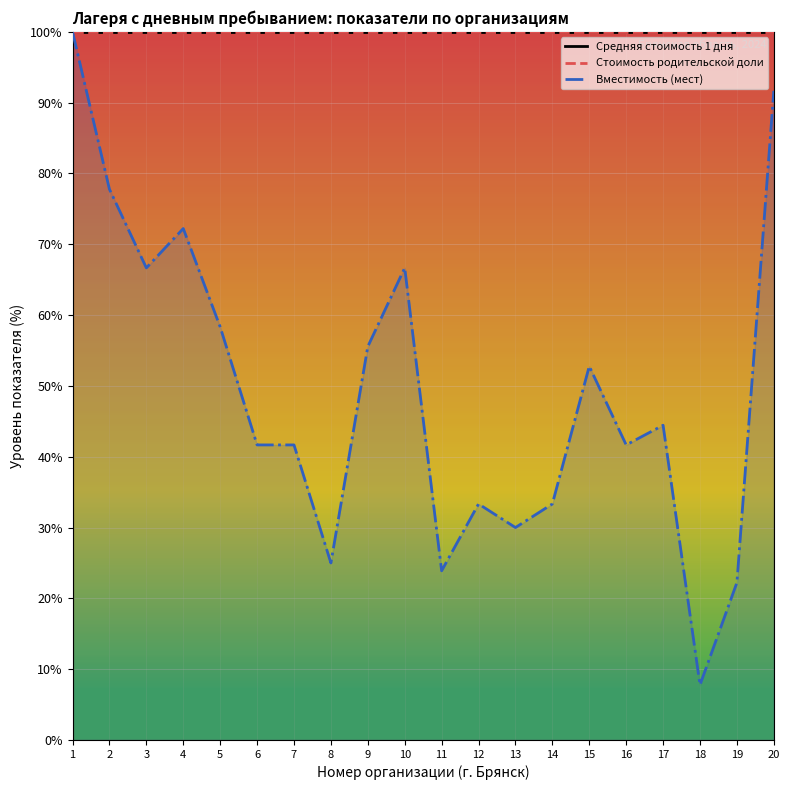

At which label is Вместимость (мест) closest to 53?

15